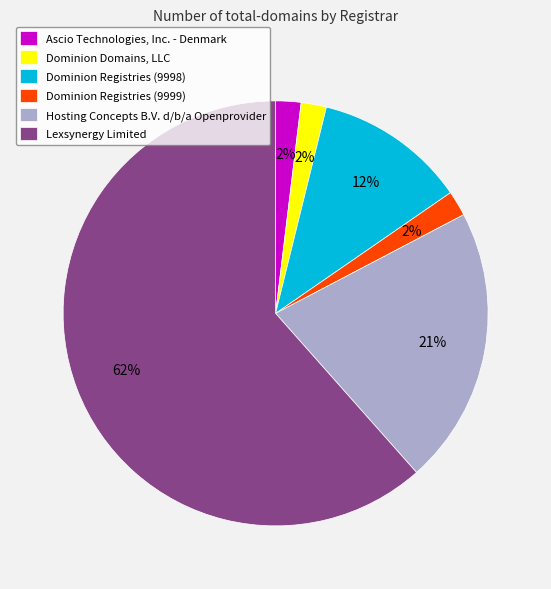

Do Dominion Registries (9998) and Hosting Concepts B.V. d/b/a Openprovider together represent more than half of the pie?

No